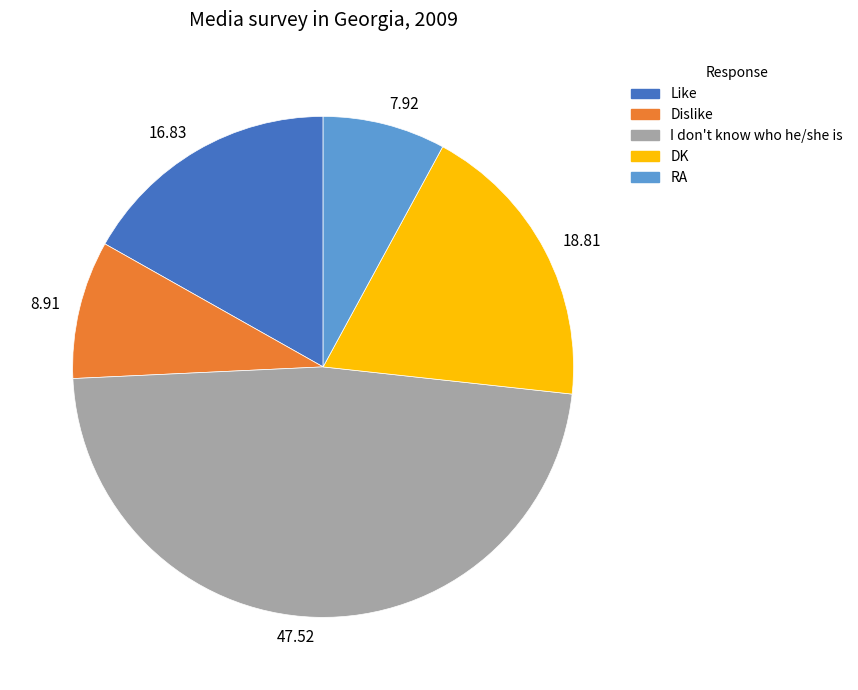

Do 47.52 and 18.81 together represent more than half of the pie?

Yes